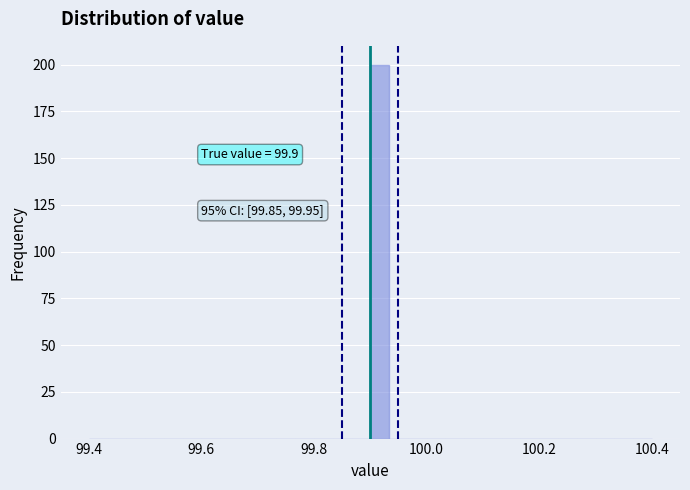

Read against the x-axis, roughly where is the centre of the tallest bar?

99.92